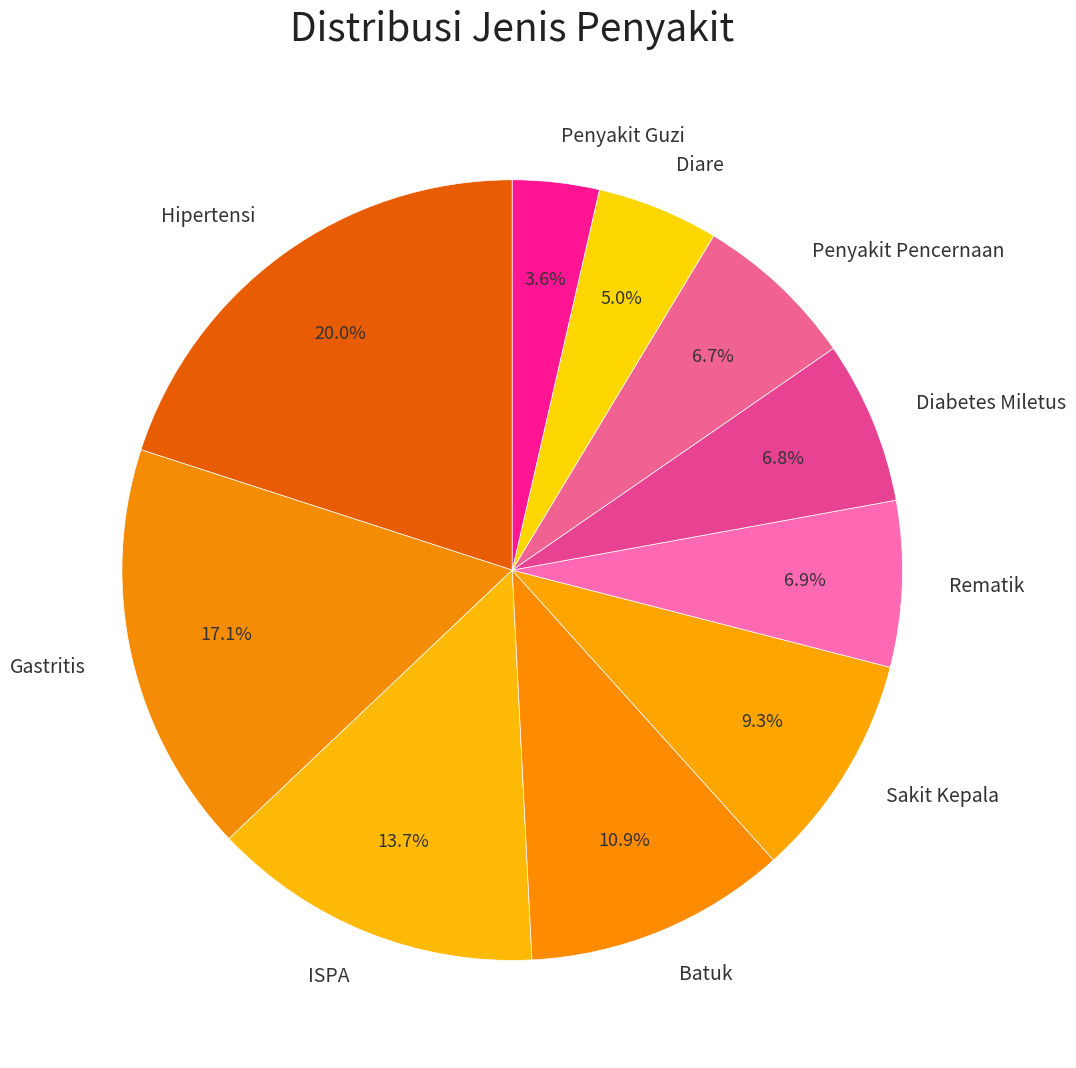

To the nearest percent, what is the average slice percentage?

10%